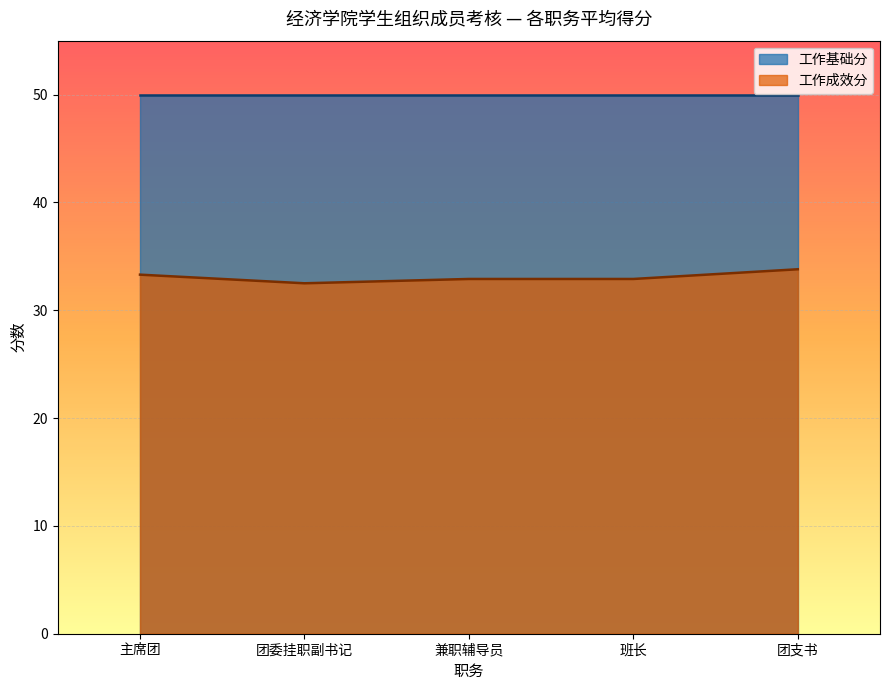

True or false: 工作基础分 and 工作成效分 intersect in this chart.

False